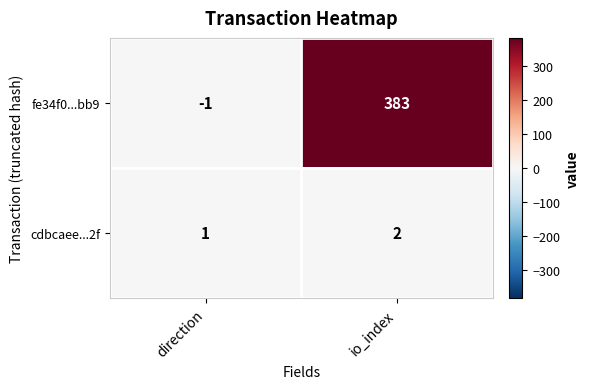

List the labels in order of cdbcaee...2f value, largest first.

io_index, direction